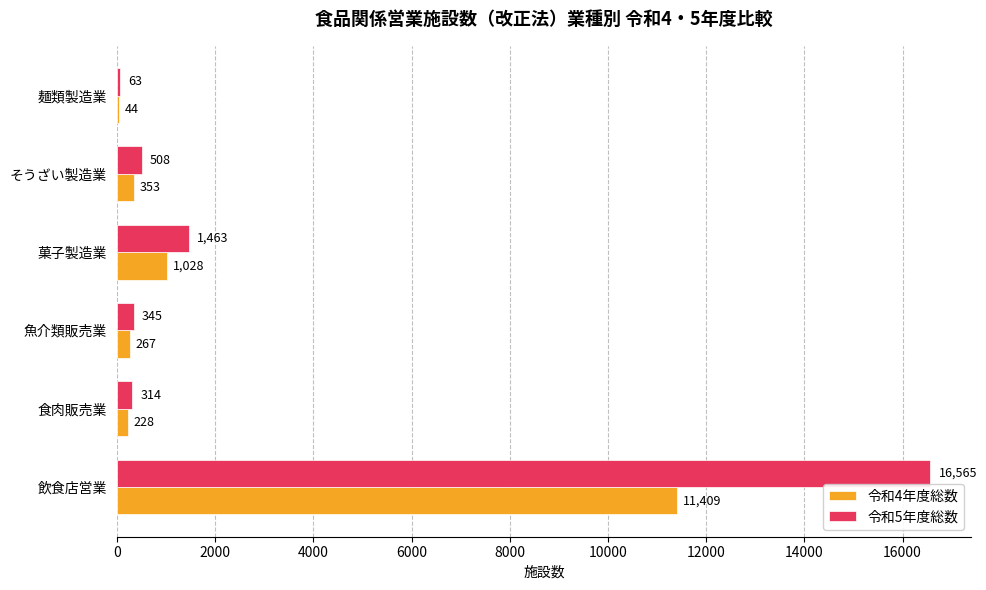

What is the total value across all series at 麺類製造業?

107